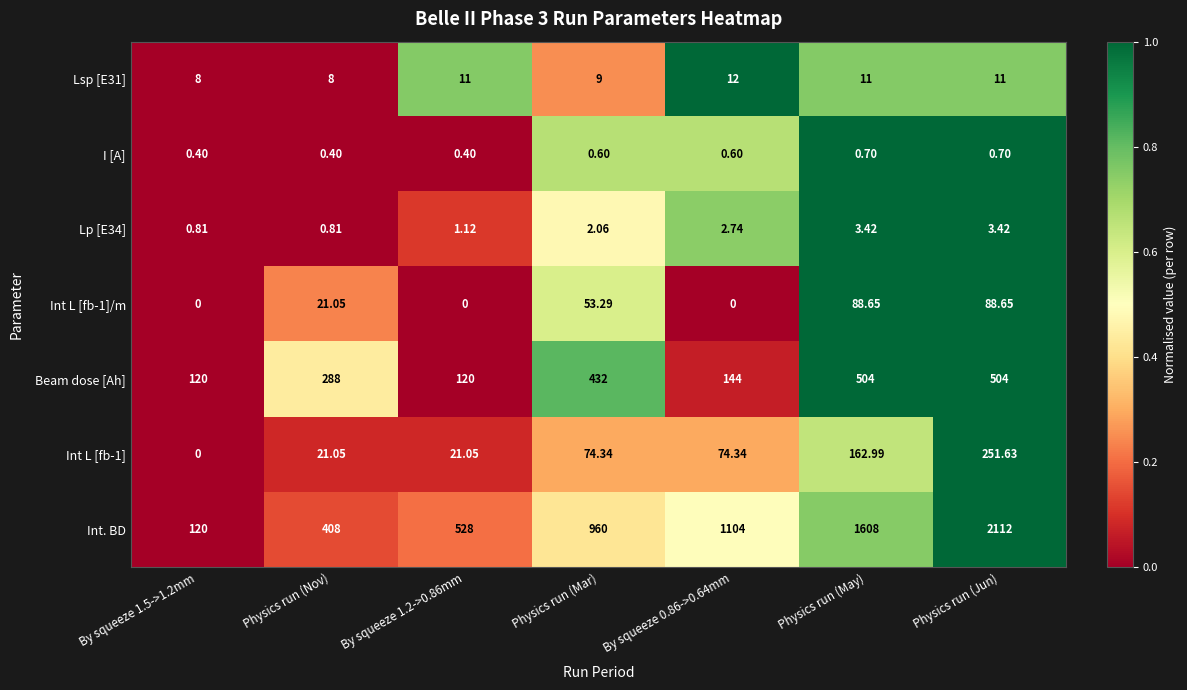

Which category has the highest value across all series?

Physics run (Jun)